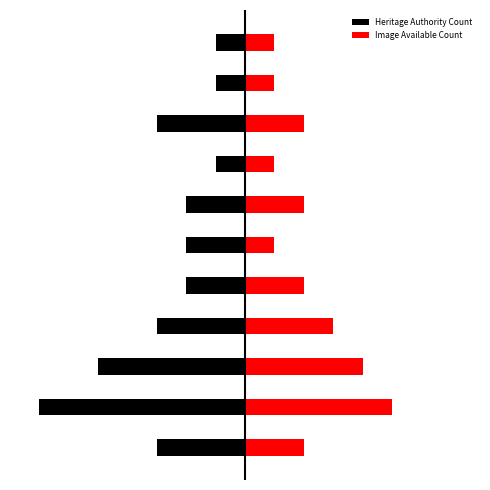

Is it true that Image Available Count equals 4 at 3?

False